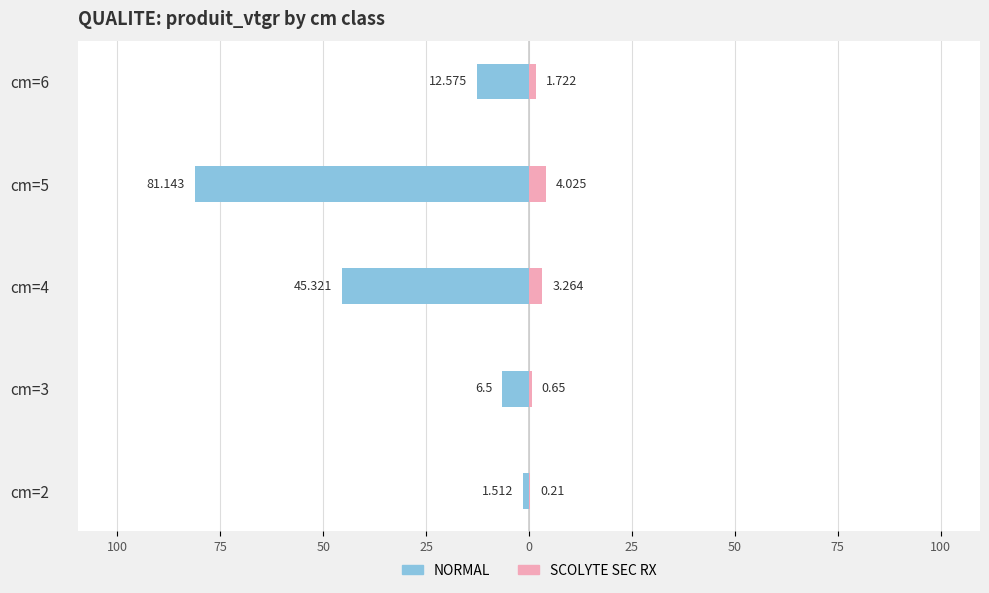

How many groups of bars are there?

5